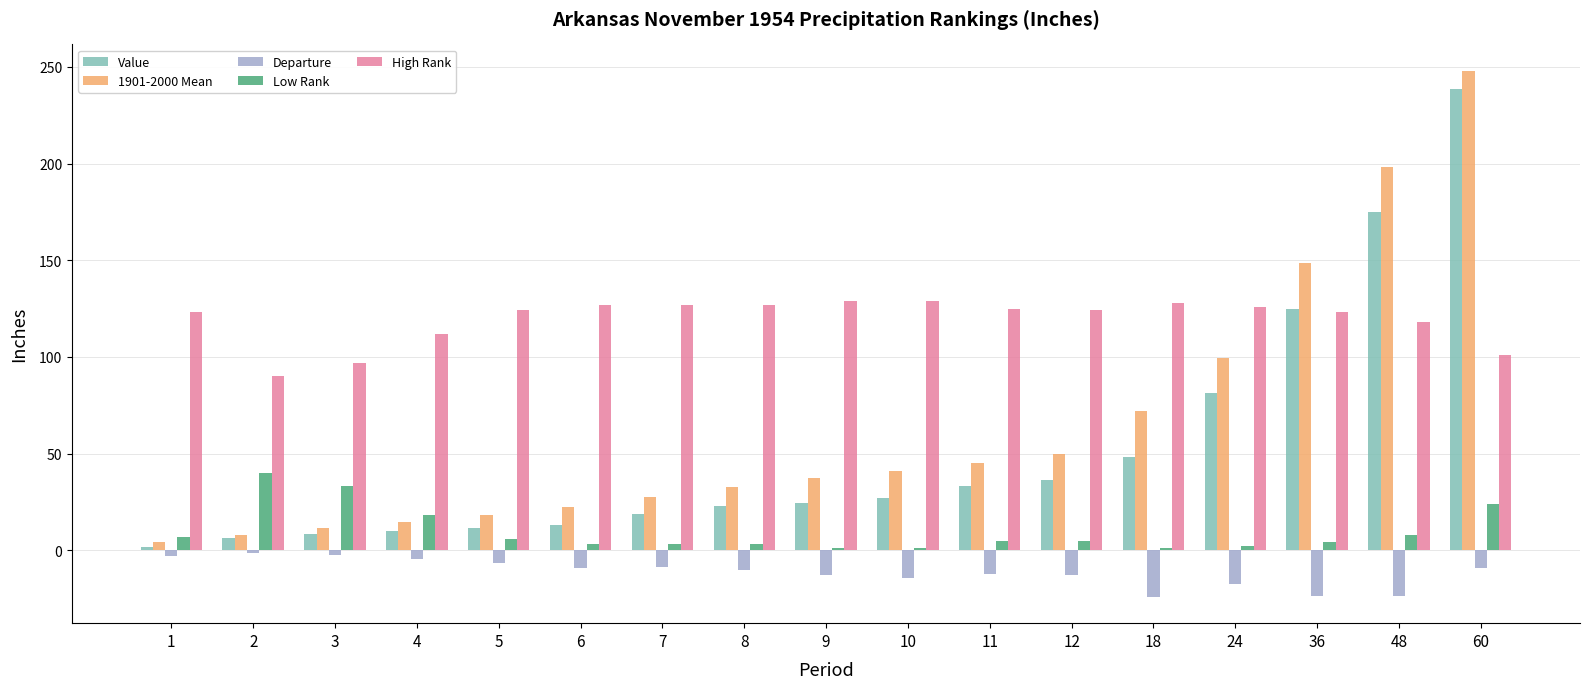

At which label is Value closest to 120?

36